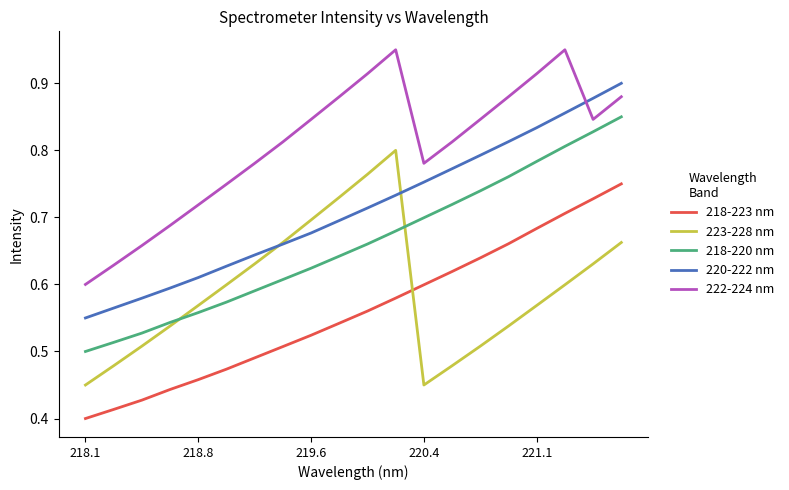

Which series has the largest total across all categories?

222-224 nm